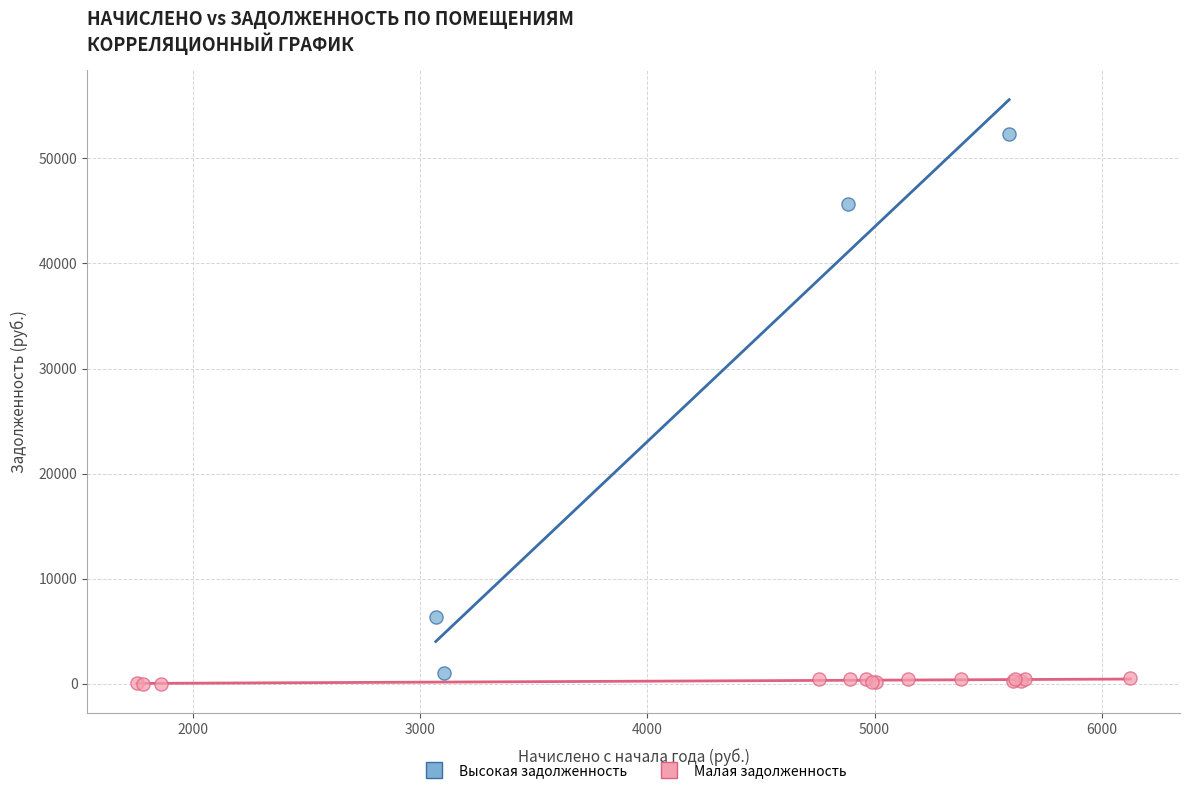

Which series reaches the maximum Y coordinate?

Высокая задолженность